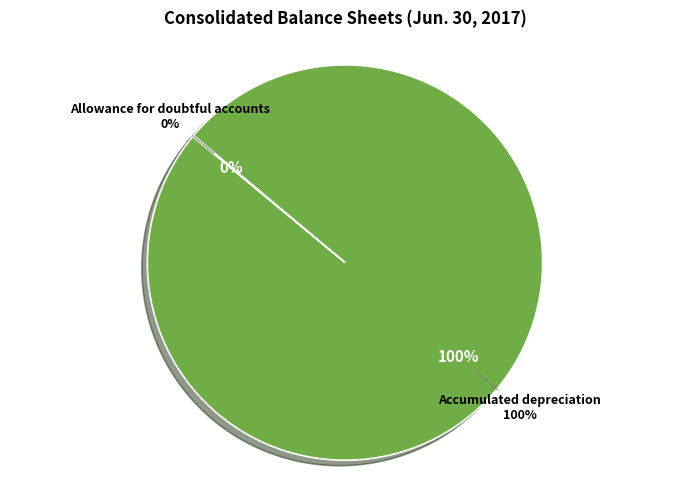

Which slice is the largest?

Accumulated depreciation